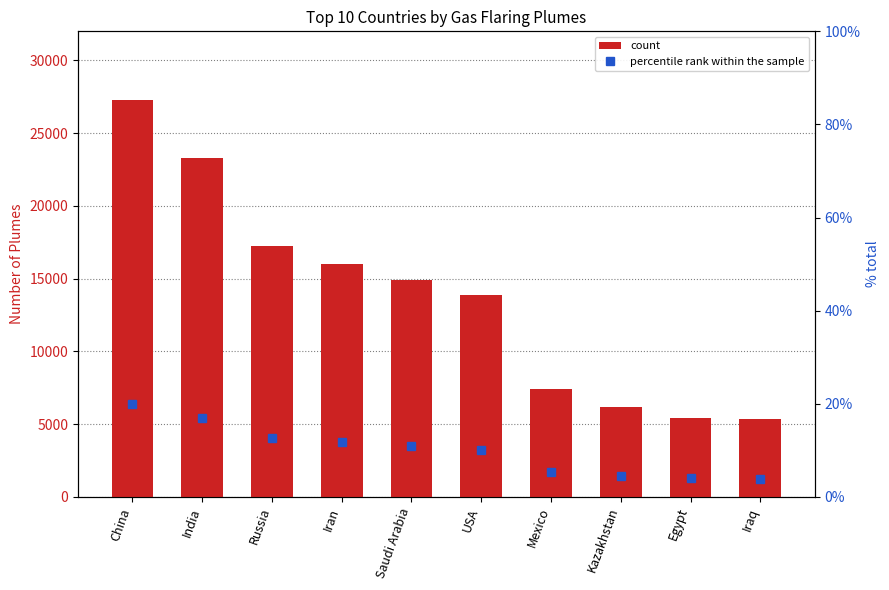

What are all the series names shown in the legend?

count, percentile rank within the sample